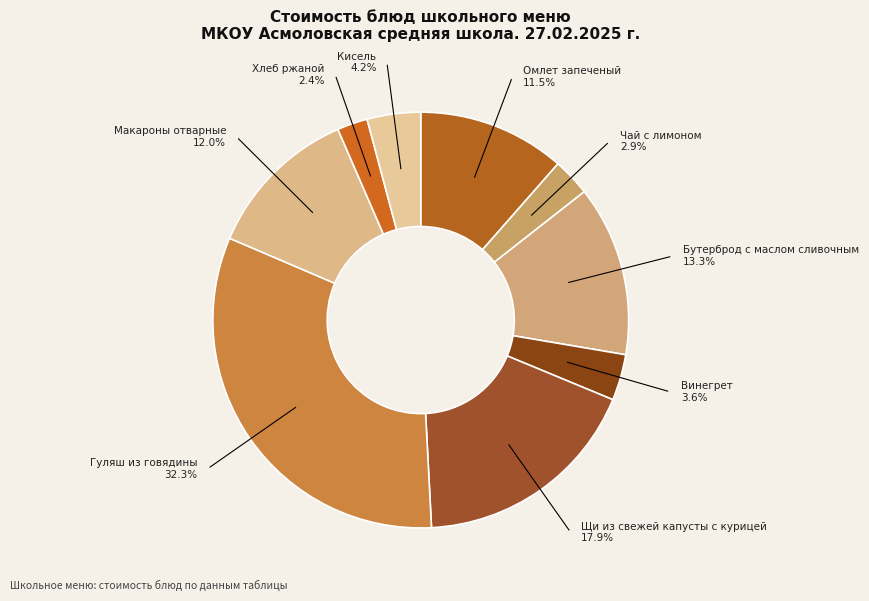

What percentage is NOT represented by Макароны отварные?

88.0%